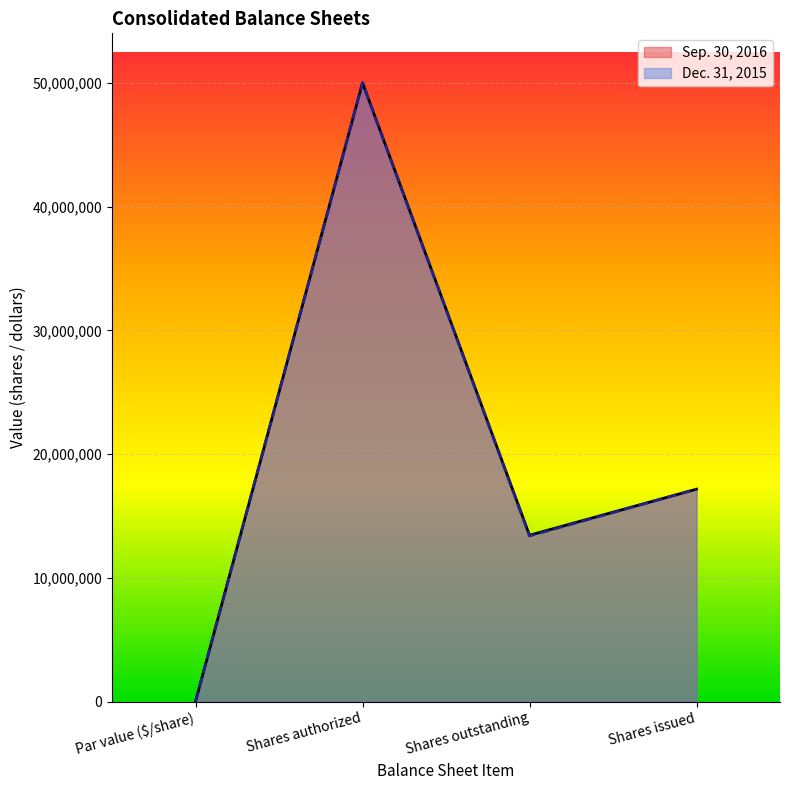

Which series has the largest total across all categories?

Sep. 30, 2016